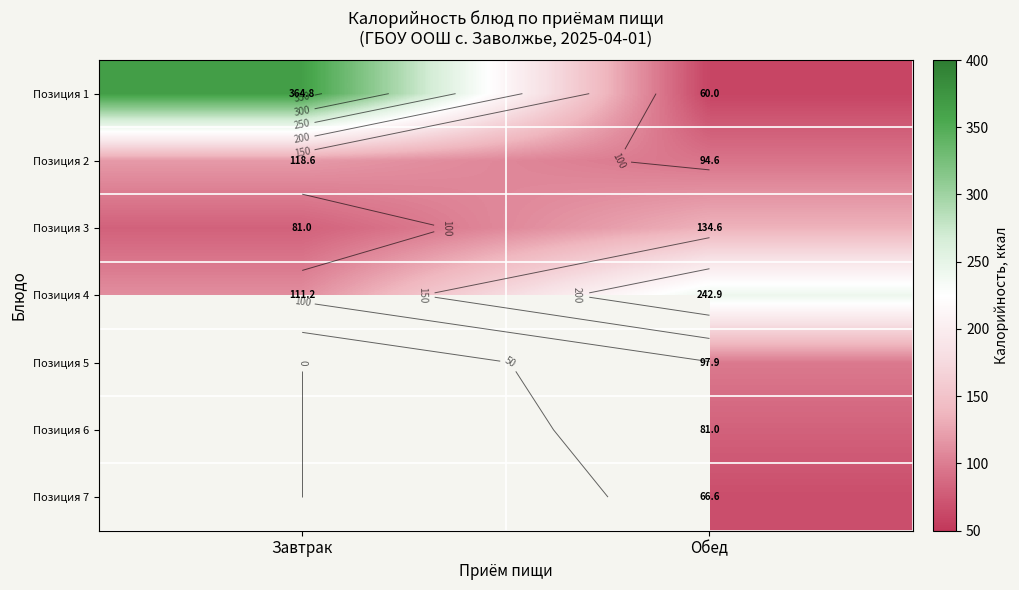

Rank the categories by Позиция 3 value from lowest to highest.

Завтрак, Обед